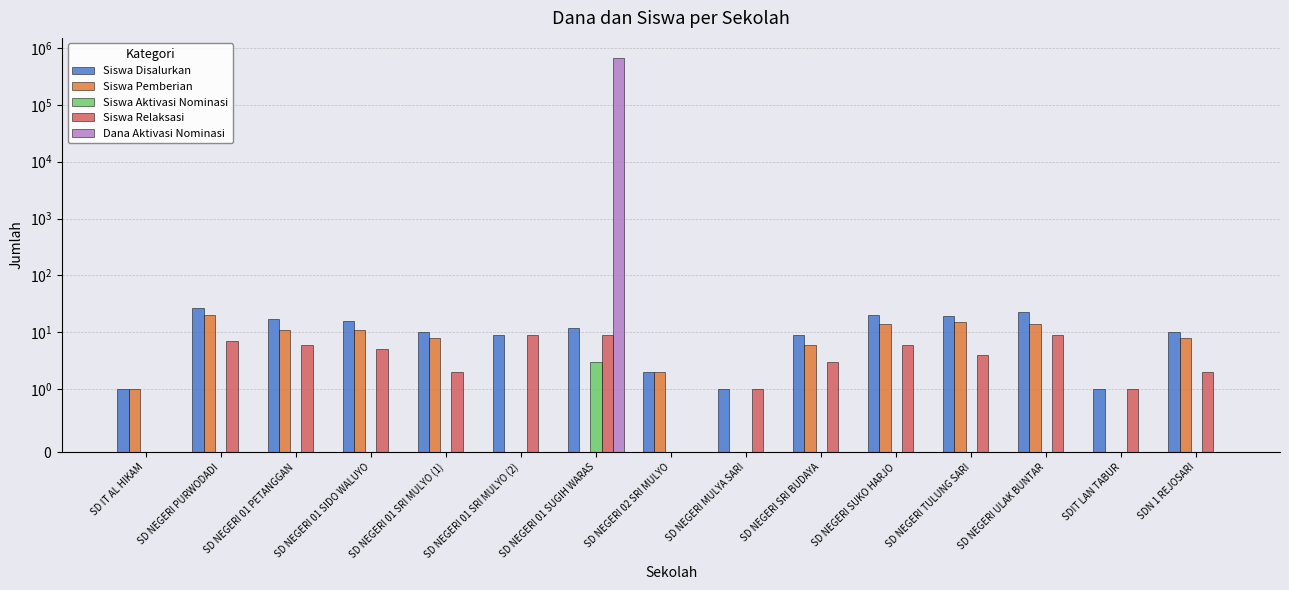

True or false: Siswa Pemberian has a value of 19 at SD NEGERI 01 PETANGGAN.

False